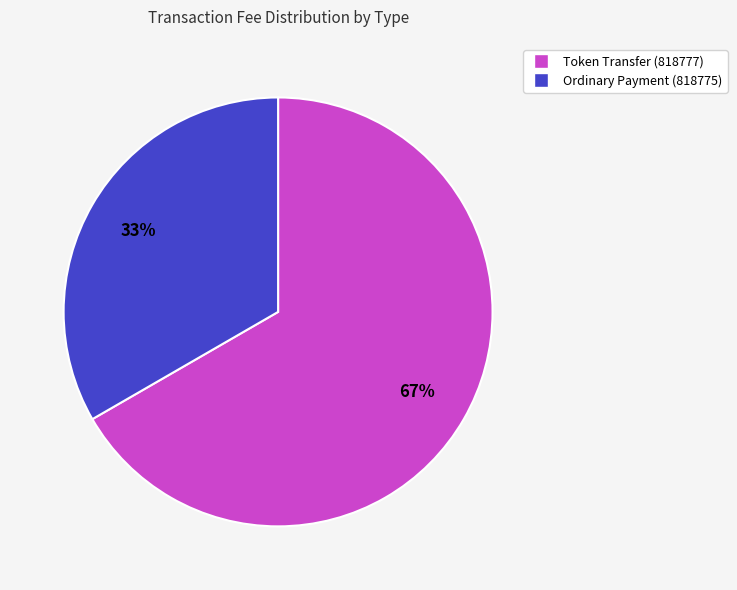

Does Ordinary Payment (818775) account for over 50% of the chart?

No